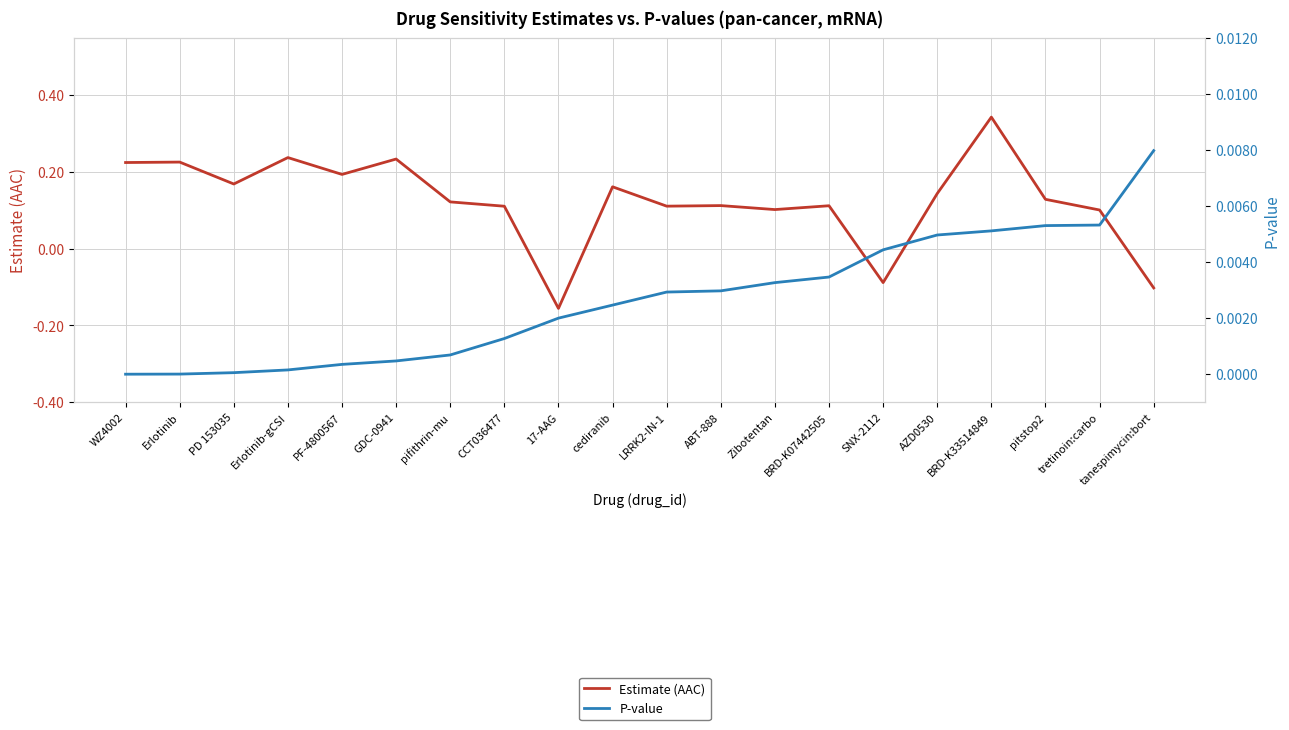

What is the difference between the highest and lowest values at pitstop2?

0.1